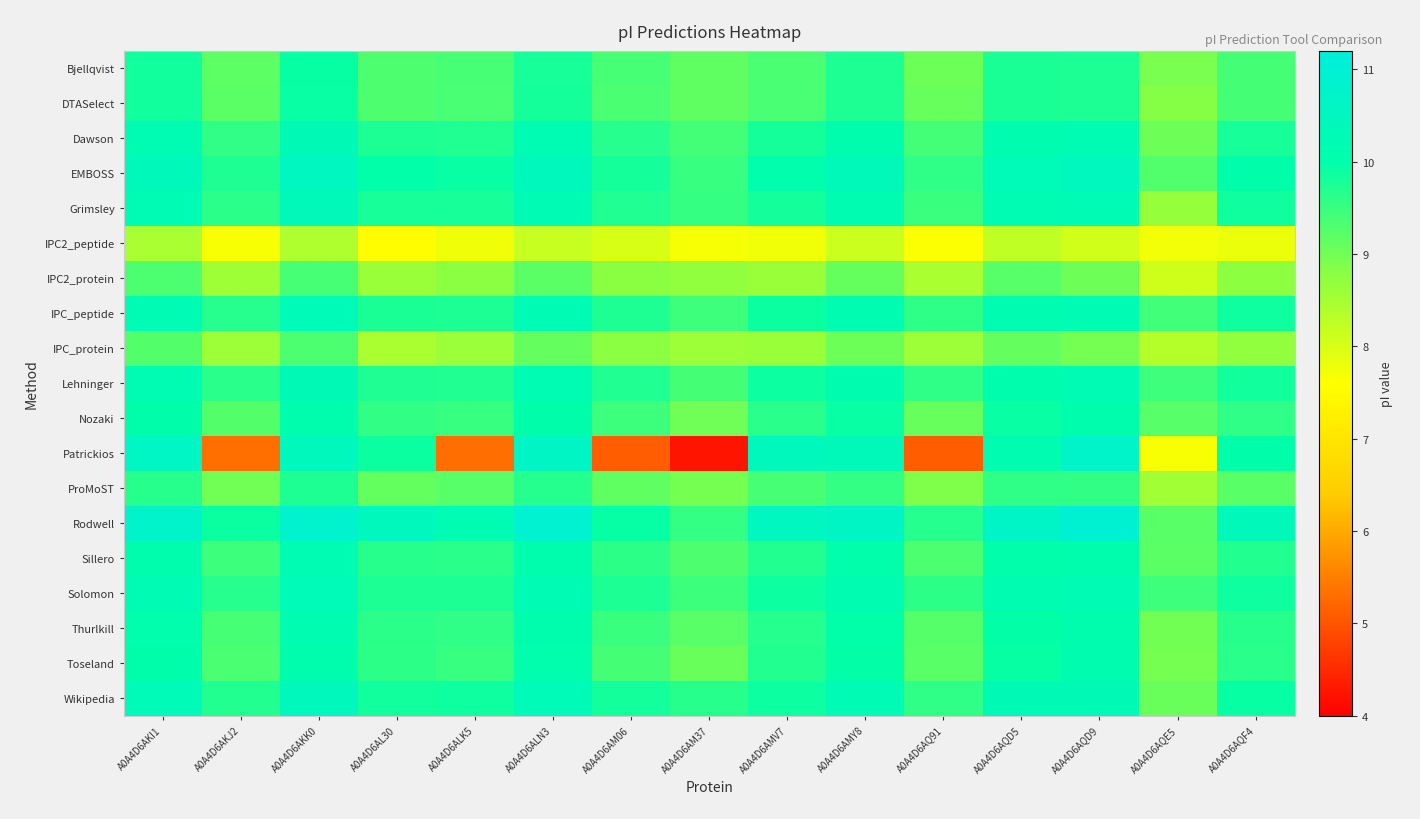

What is the spread (max minus min) of values at A0A4D6AM06?

4.8